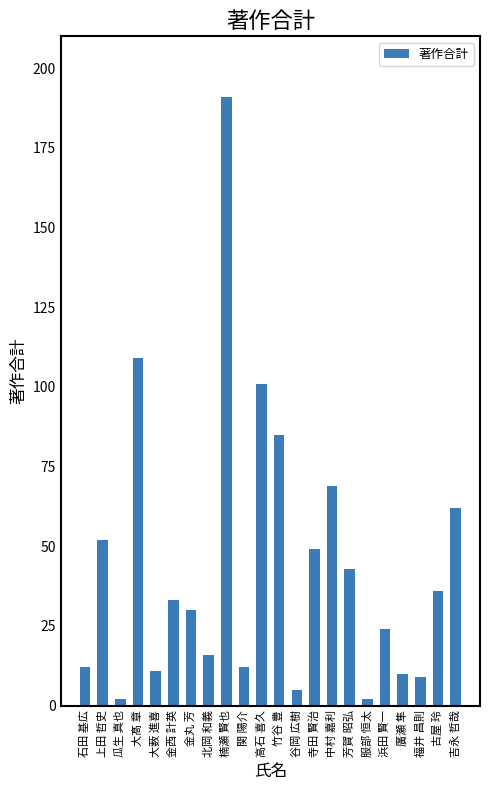

What is the label of the 2nd bar from the left?

上田 哲史